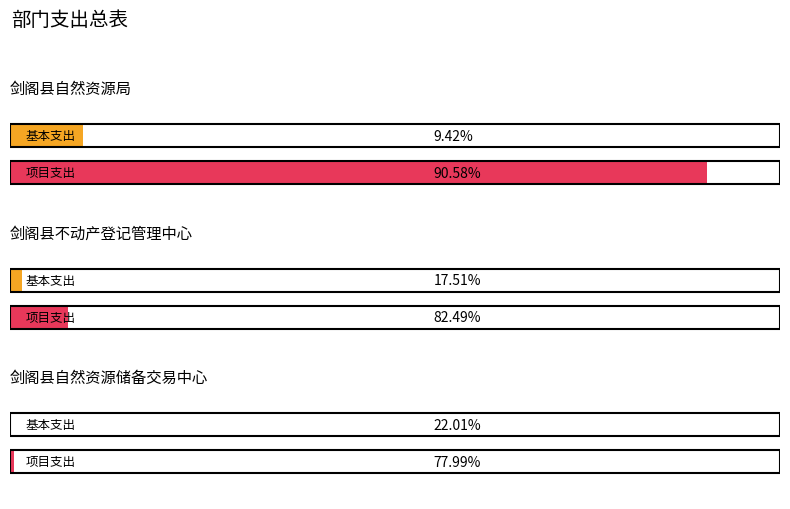

Reading left to right, extract all data points from this chart.

基本支出: 16625865.7	2816193.1	276627.0
项目支出: 159941700.0	13270600.0	980000.0